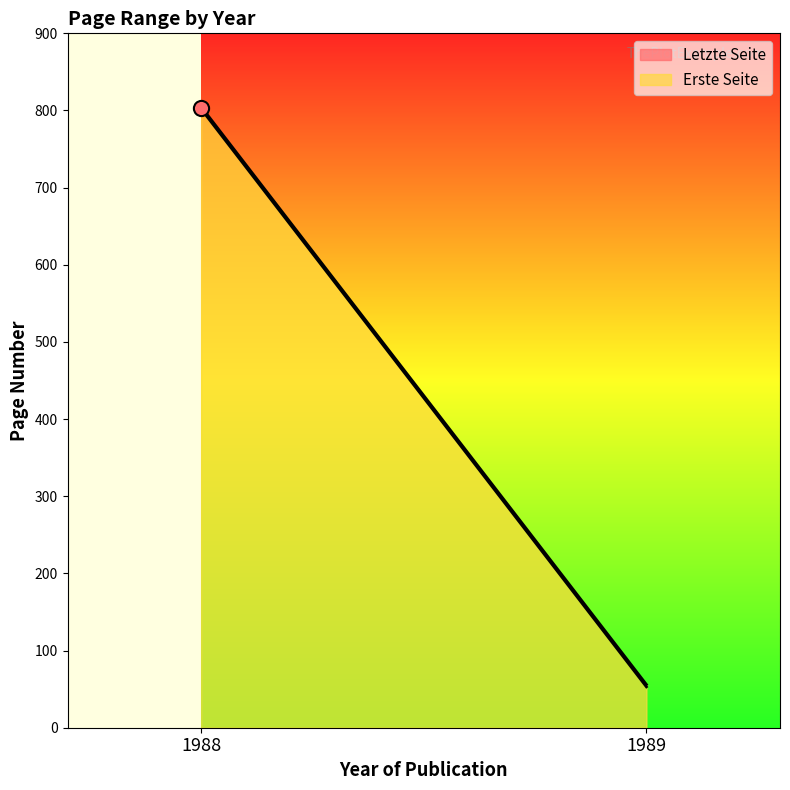

What are all the series names shown in the legend?

Erste Seite, Letzte Seite